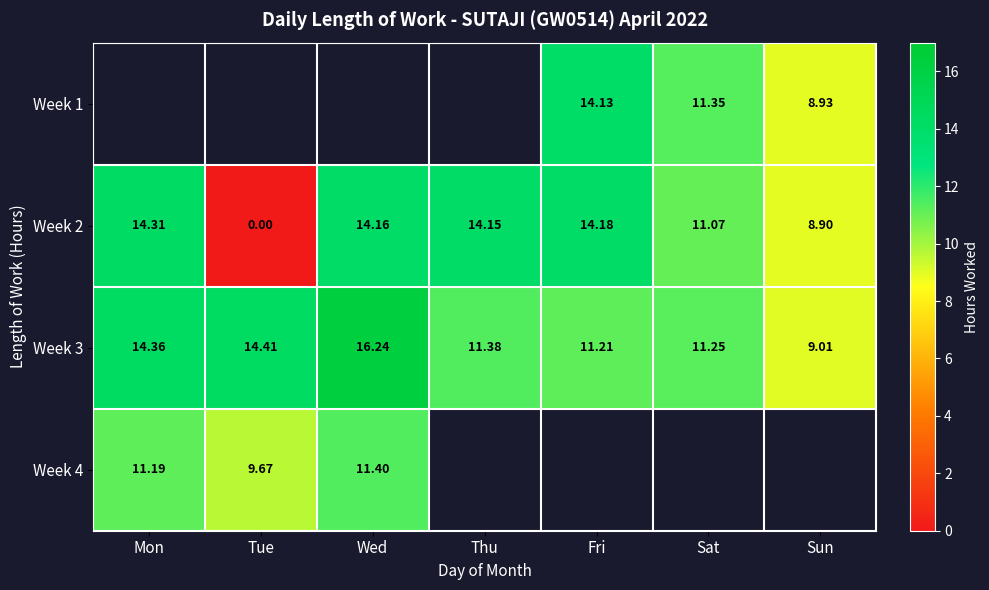

What is the greatest value displayed?

16.2